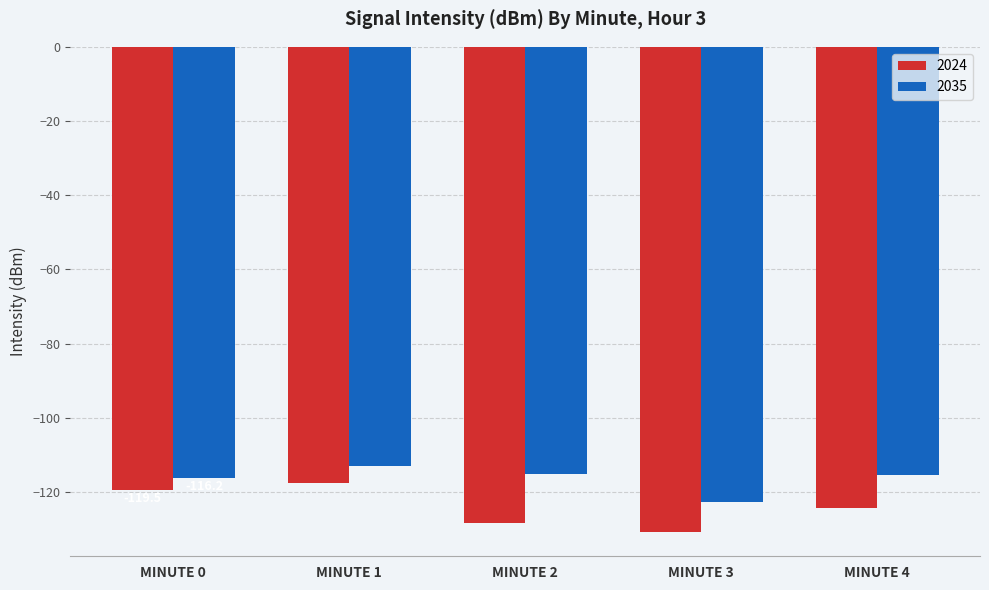

How many categories are shown in the chart?

5